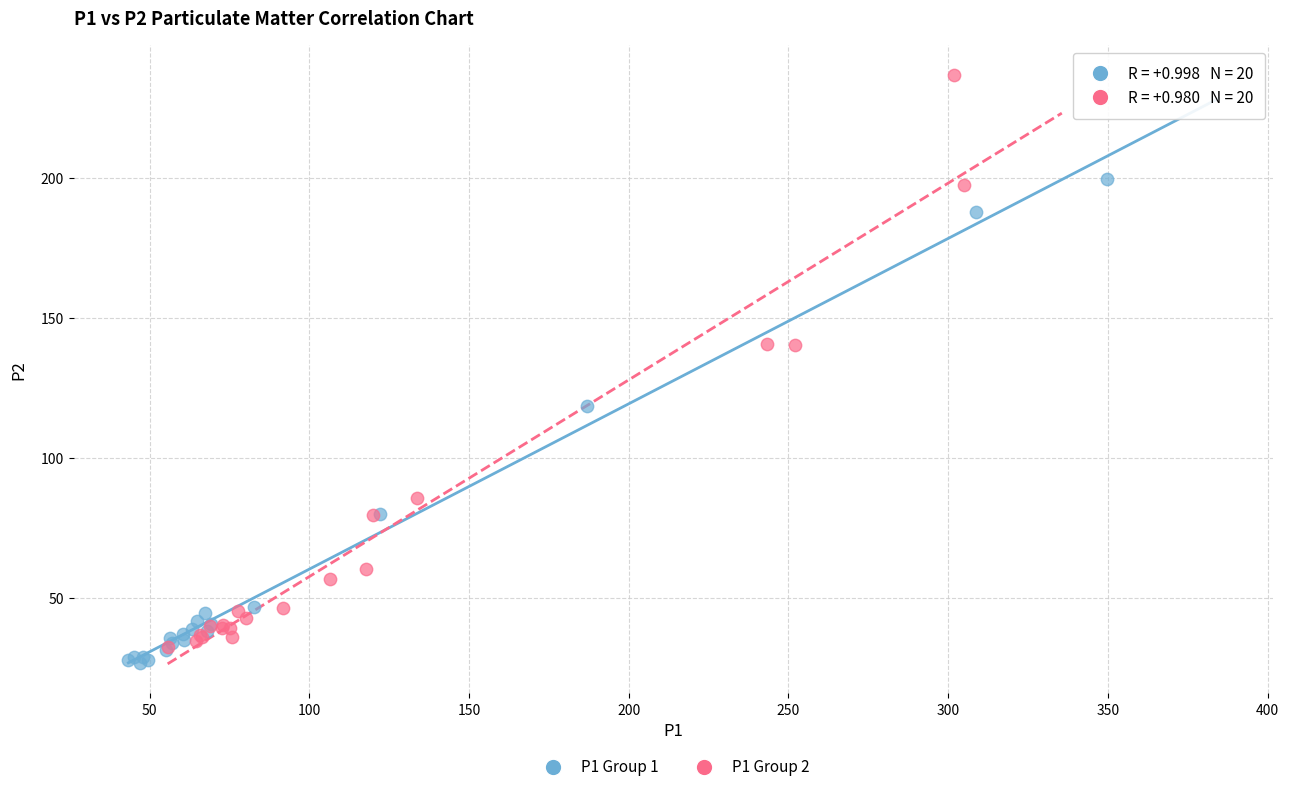

Which series contains the lowest Y value?

P1 Group 1